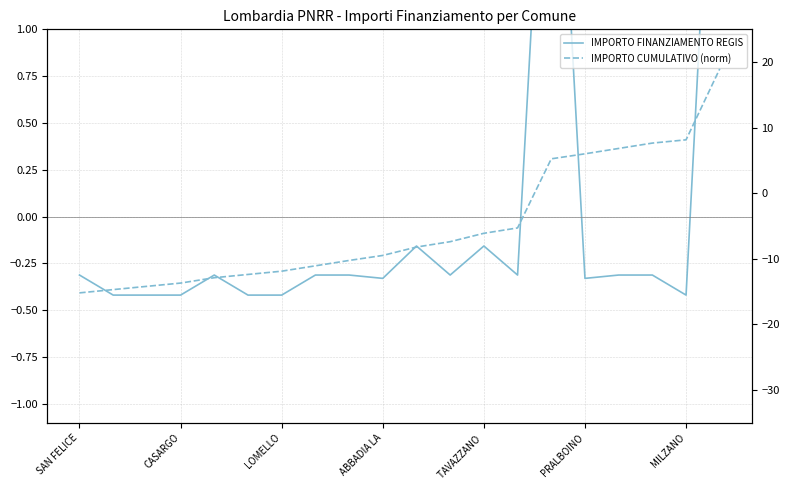

What is the average value of the IMPORTO CUMULATIVO (norm) series?

-5.0